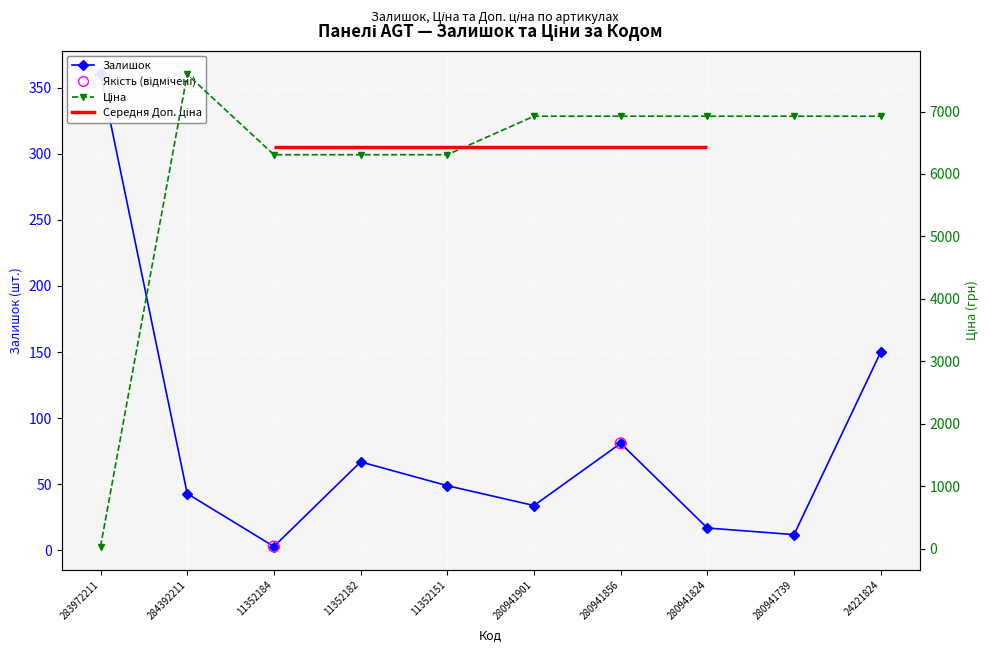

Which series has the widest spread of Y values?

Ціна